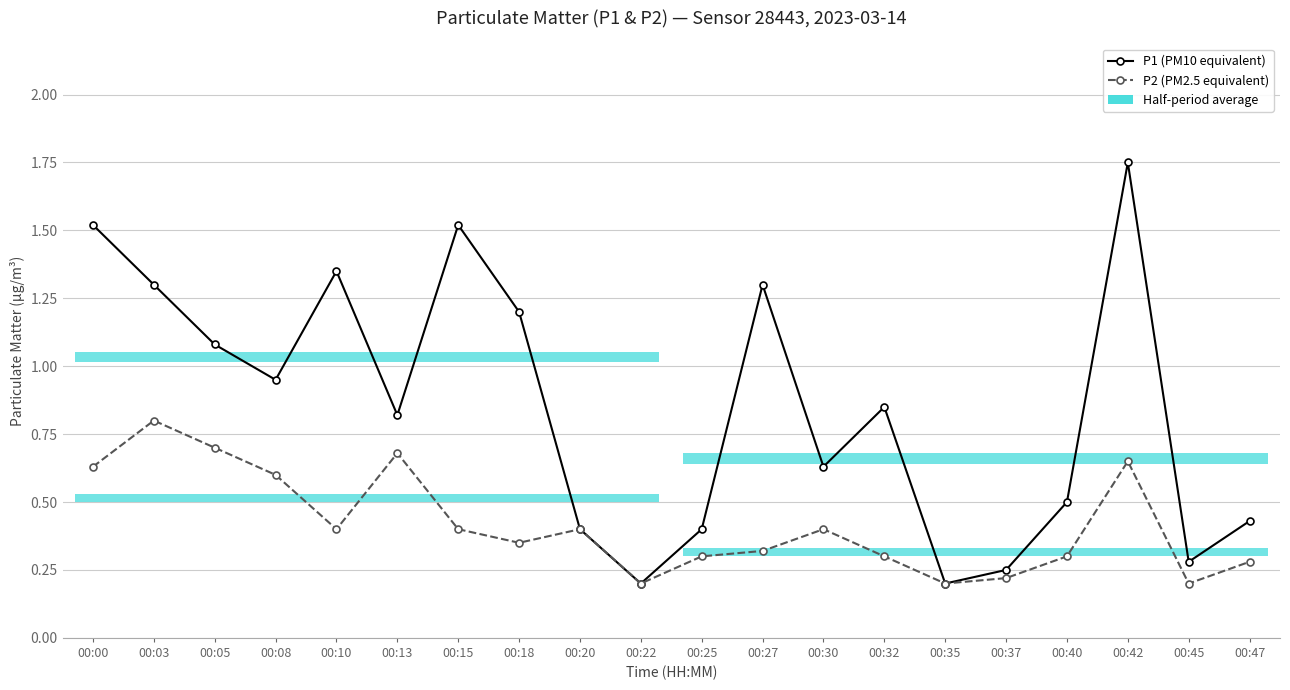

Which has a higher value, 00:22 or 00:42?

00:42